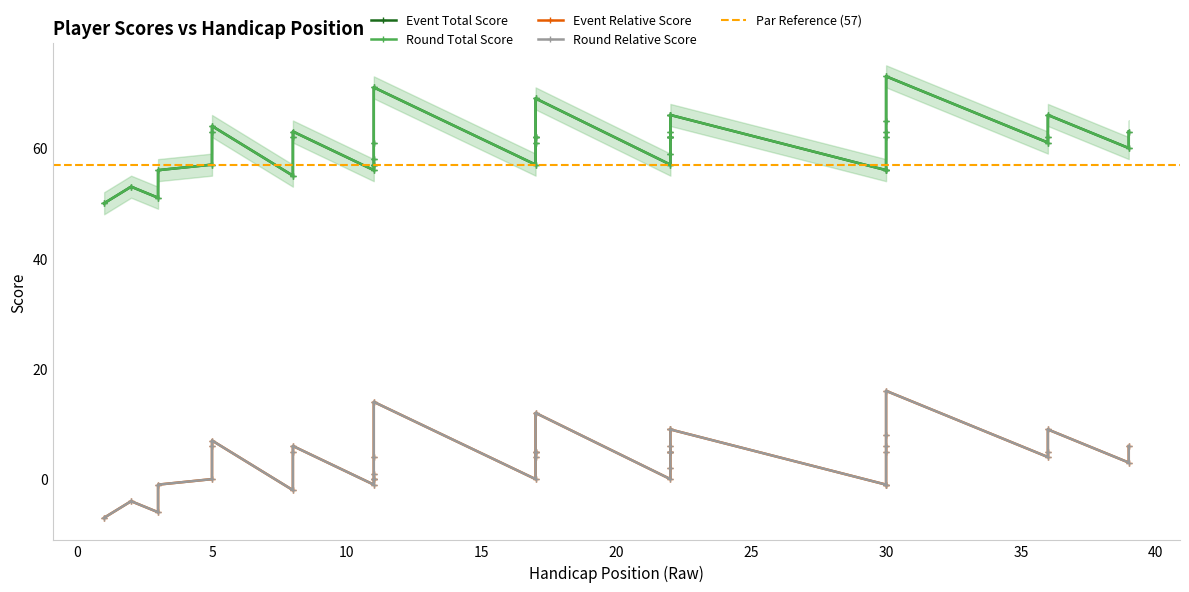

Reading right to left, what are all the values shown in this chart?

event_total_score: 63	60	66	62	61	73	65	63	62	56	56	66	66	63	62	62	62	59	57	69	62	62	61	57	71	61	58	57	57	56	63	62	55	64	63	57	56	51	53	50
round_total_score: 63	60	66	62	61	73	65	63	62	56	56	66	66	63	62	62	62	59	57	69	62	62	61	57	71	61	58	57	57	56	63	62	55	64	63	57	56	51	53	50
event_relative_score: 6	3	9	5	4	16	8	6	5	-1	-1	9	9	6	5	5	5	2	0	12	5	5	4	0	14	4	1	0	0	-1	6	5	-2	7	6	0	-1	-6	-4	-7
round_relative_score: 6	3	9	5	4	16	8	6	5	-1	-1	9	9	6	5	5	5	2	0	12	5	5	4	0	14	4	1	0	0	-1	6	5	-2	7	6	0	-1	-6	-4	-7